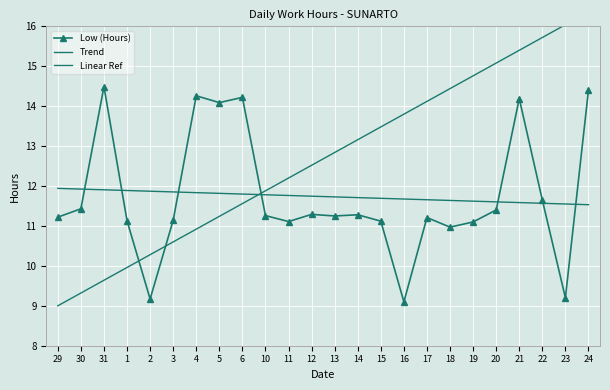

Is the value of Trend at 31 greater than the value of Low (Hours) at 16?

Yes